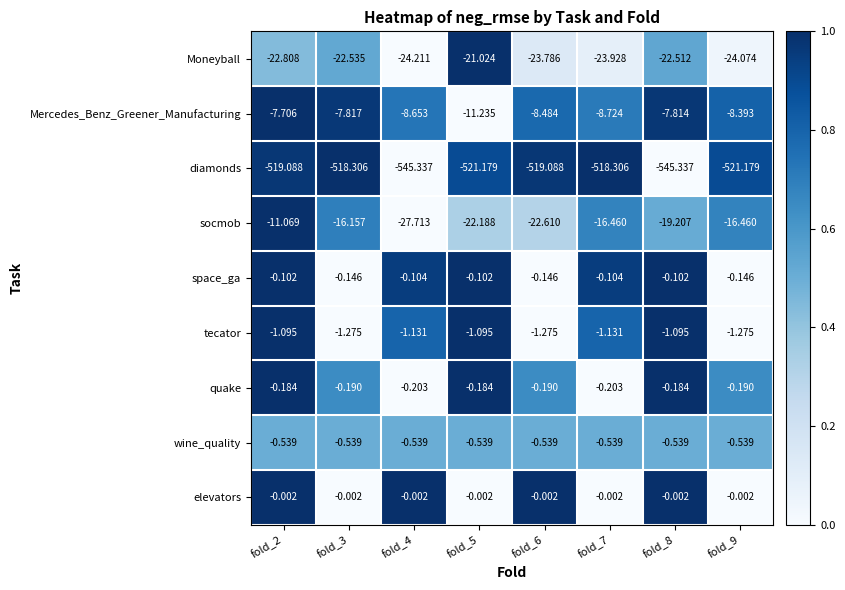

Which series has the widest spread of values?

diamonds